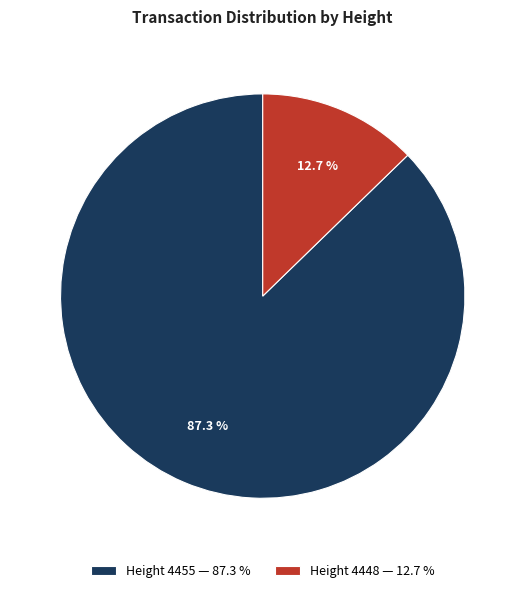

What is the total percentage of Height 4448 — 12.7 % and Height 4455 — 87.3 %?

100.0%